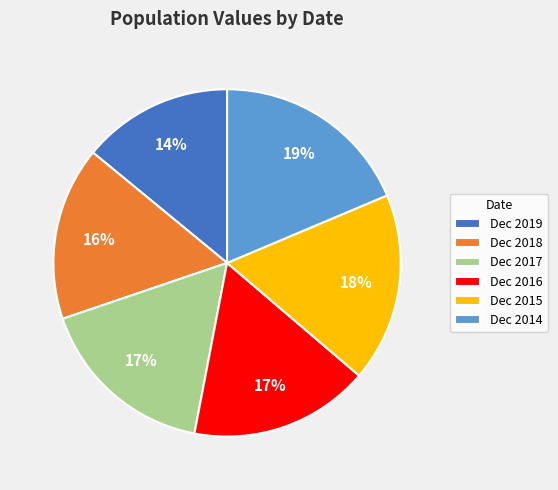

True or false: Dec 2014 accounts for 26% of the total.

False